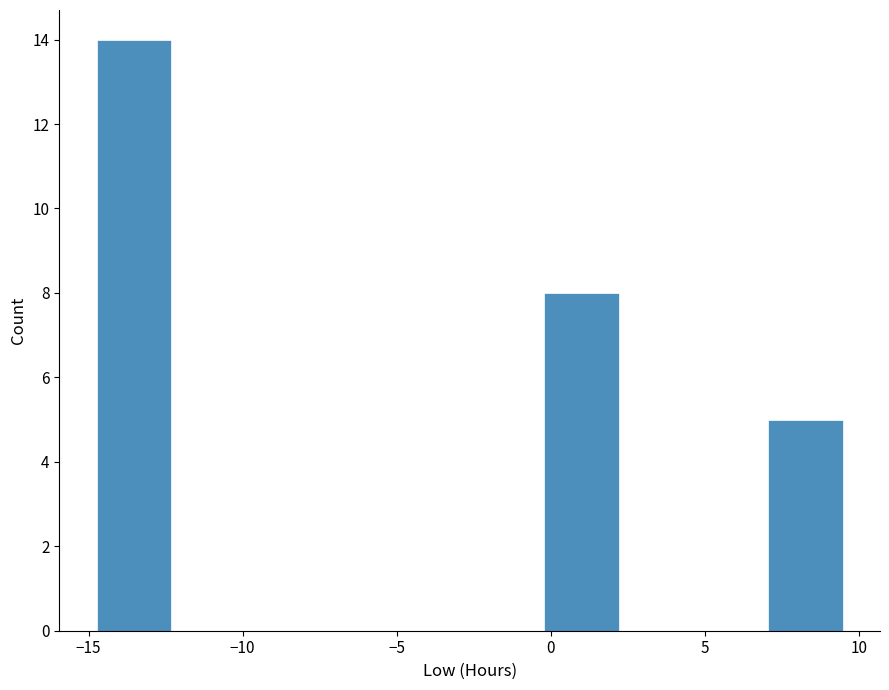

Reading left to right, list every bar in this chart as the range it spans on the x-axis followed by its height. Neither the bar edges nor the heights are printed on the chart, so give them approximately, as read against the axes.

-14.5 to -12.5: 14
-12.5 to -10.0: 0
-10.0 to -7.5: 0
-7.5 to -5.0: 0
-5.0 to -2.5: 0
-2.5 to 0.0: 0
0.0 to 2.0: 8
2.0 to 4.5: 0
4.5 to 7.0: 0
7.0 to 9.5: 5